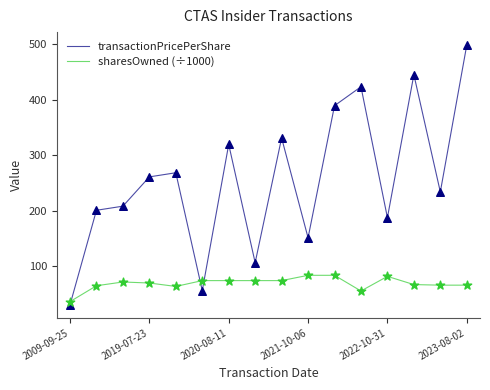

Rank the series by their average value, from highest to lowest.

transactionPricePerShare, sharesOwned (÷1000)